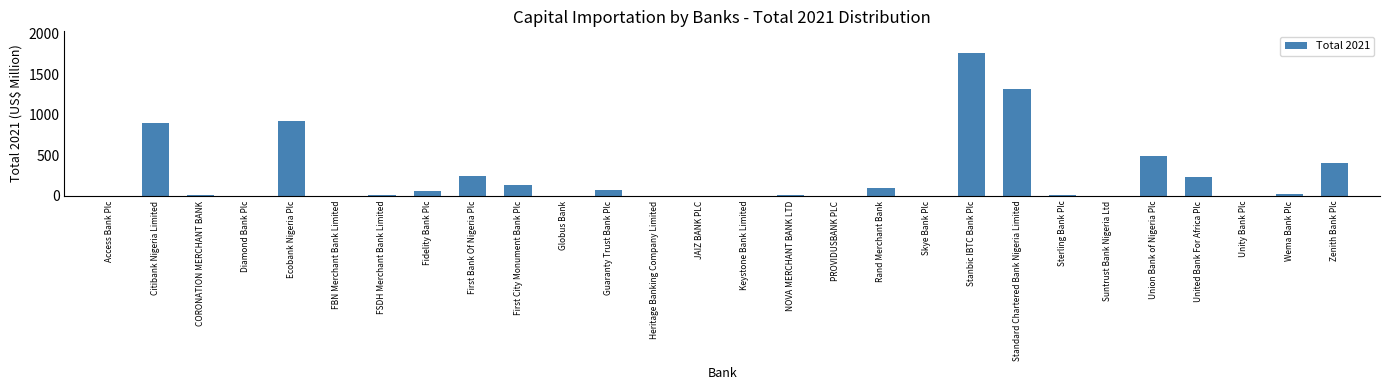

The chart shows a value of 1763.6 at Stanbic IBTC Bank Plc. True or false?

True